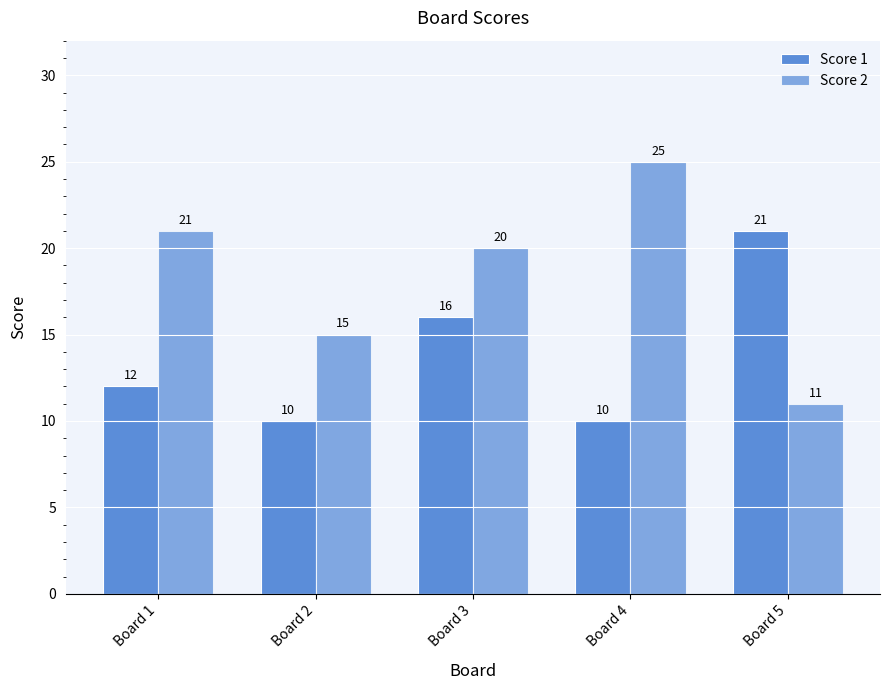

How many distinct data groups are displayed?

2